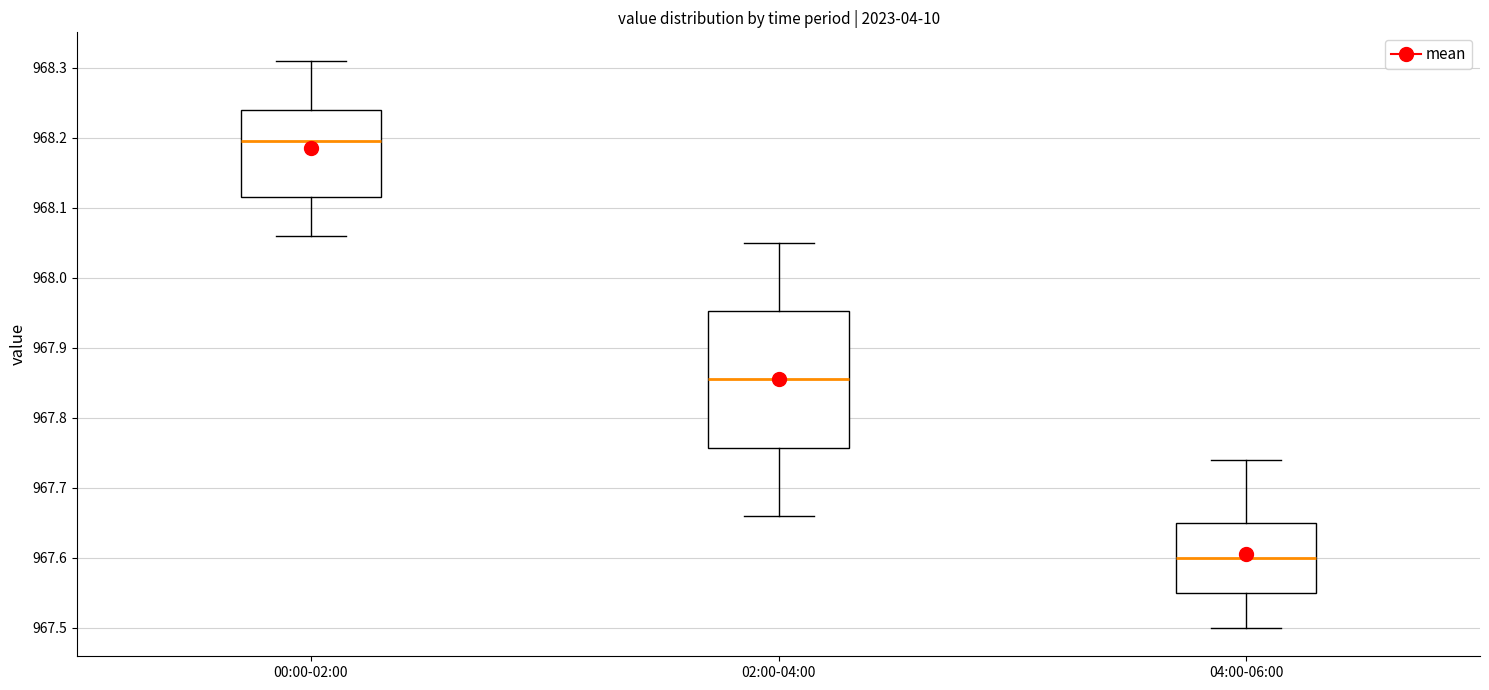

Reading left to right, transcribe this box plot: for each box, give where its median line is, the range the box spans, and where its two whiskers end, as read against the y-axis. The values are not printed on the chart, so give them approximately, as read against the axis.

00:00-02:00: median 968.20, box 968.12 to 968.24, whiskers 968.06 to 968.31
02:00-04:00: median 967.86, box 967.76 to 967.95, whiskers 967.66 to 968.05
04:00-06:00: median 967.60, box 967.55 to 967.65, whiskers 967.50 to 967.74